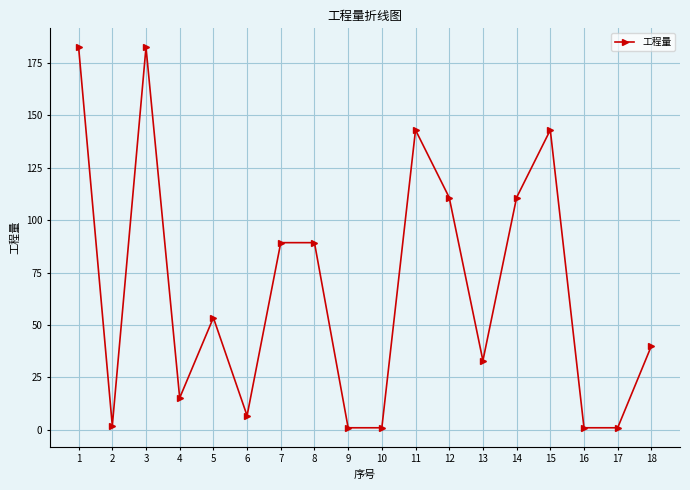

Reading right to left, extract all data points from this chart.

18=40.0	17=1.0	16=1.0	15=143.0	14=110.8	13=33.0	12=110.8	11=143.0	10=1.0	9=1.0	8=89.3	7=89.3	6=6.8	5=53.5	4=15.2	3=182.5	2=2.0	1=182.5